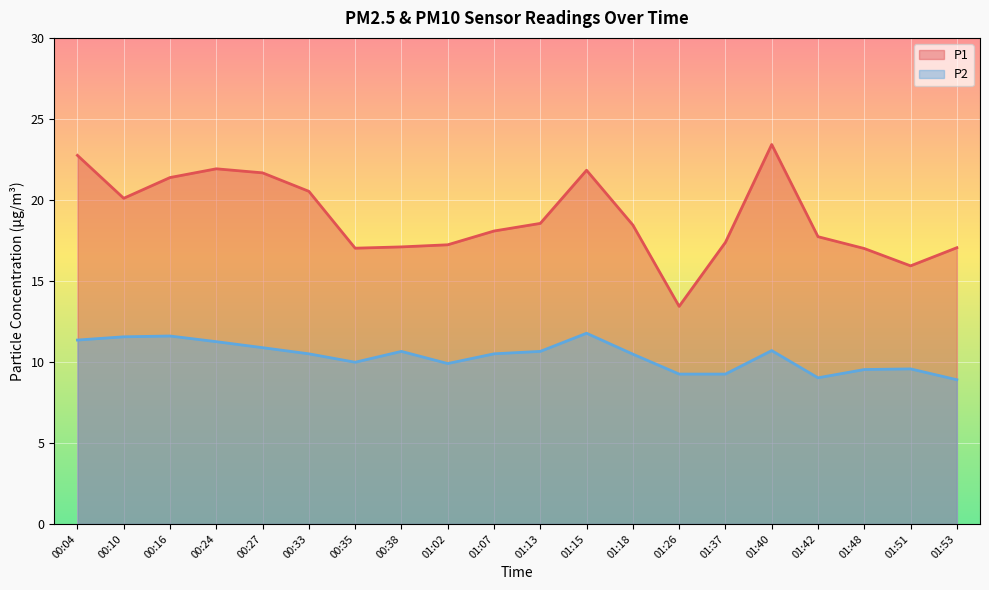

How many lines are shown in the chart?

2